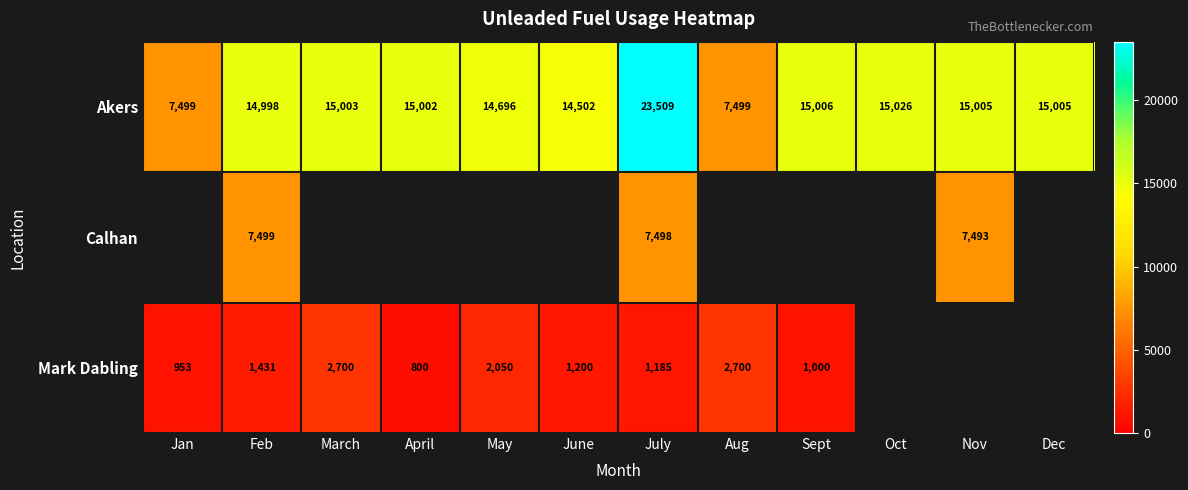

What is the highest value of the Akers series?

23509